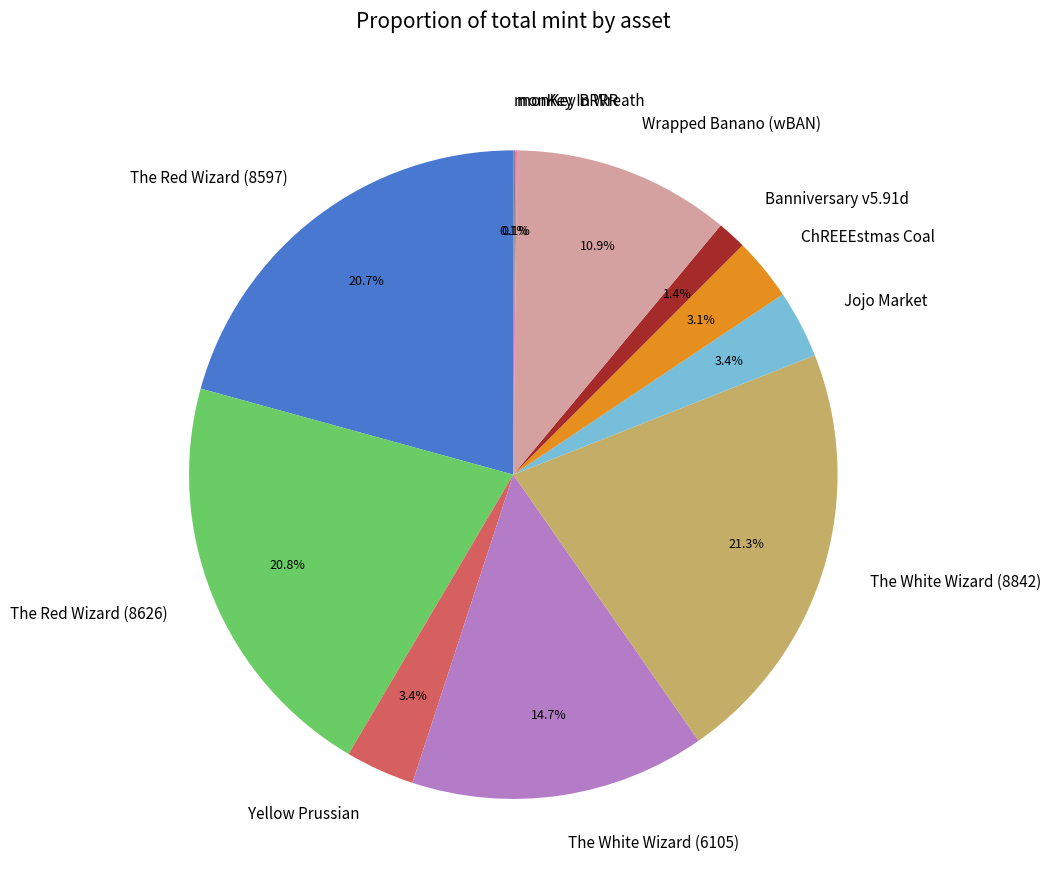

What is the ratio of the value at The White Wizard (6105) to the value at The Red Wizard (8626)?

0.7